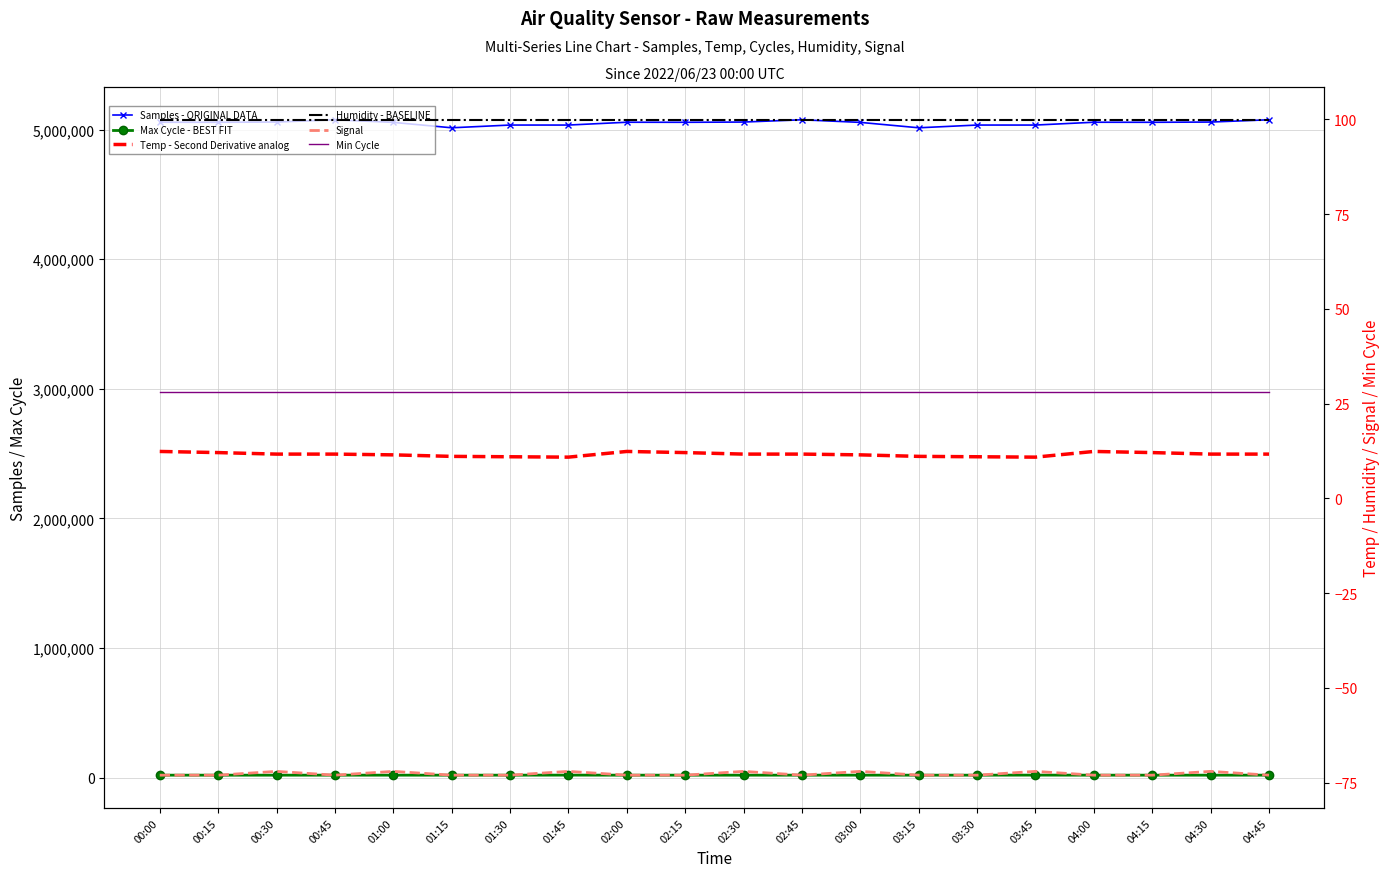

Which series changed the most between 04:15 and 04:45?

Samples - ORIGINAL DATA